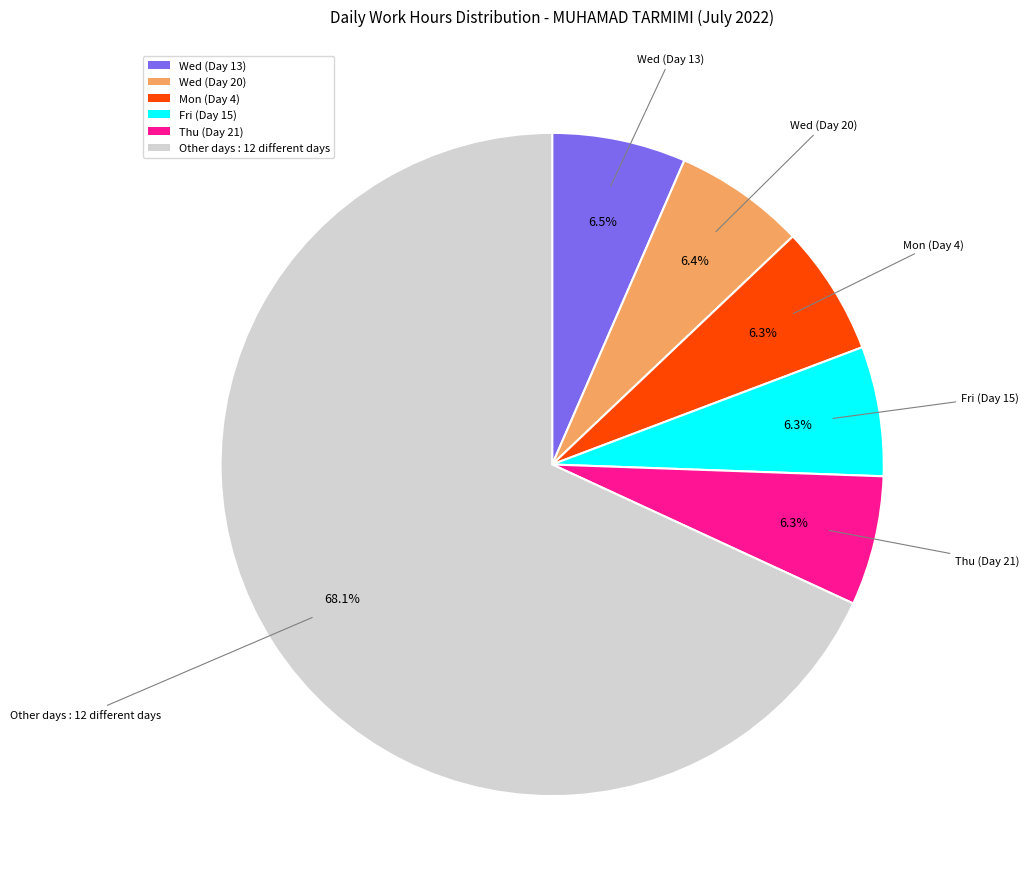

Does any single category account for the majority?

Yes